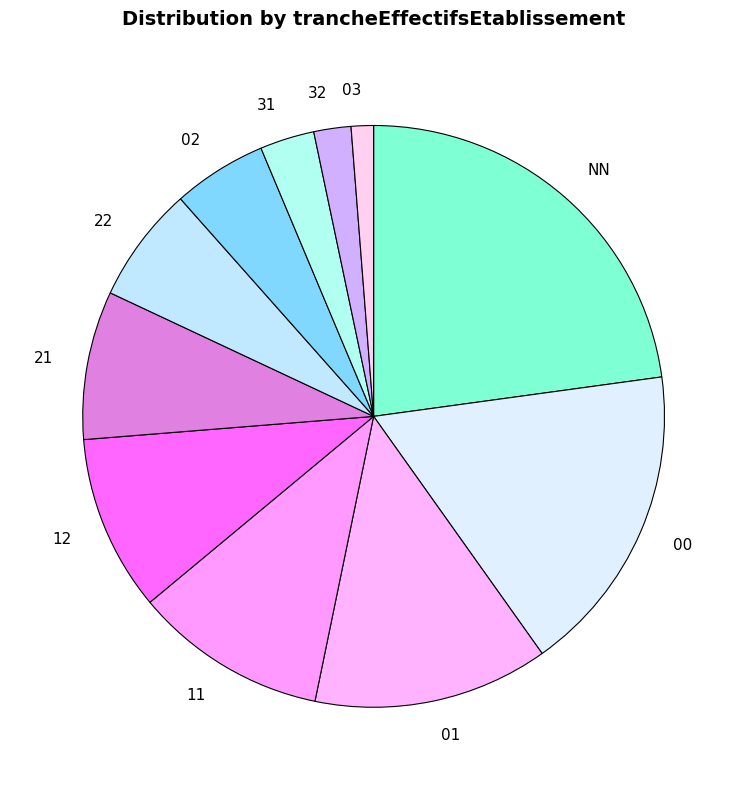

Is there any slice that represents more than half of the pie?

No